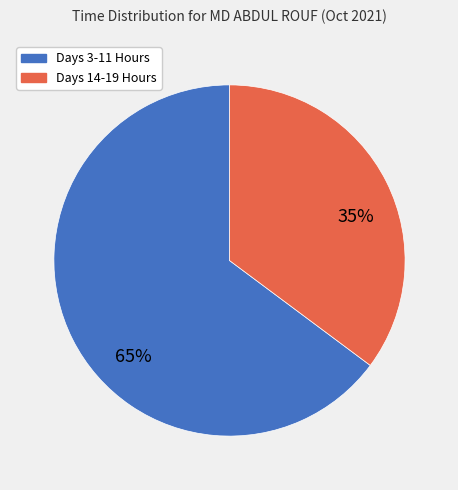

To the nearest percent, what is the average slice percentage?

50%